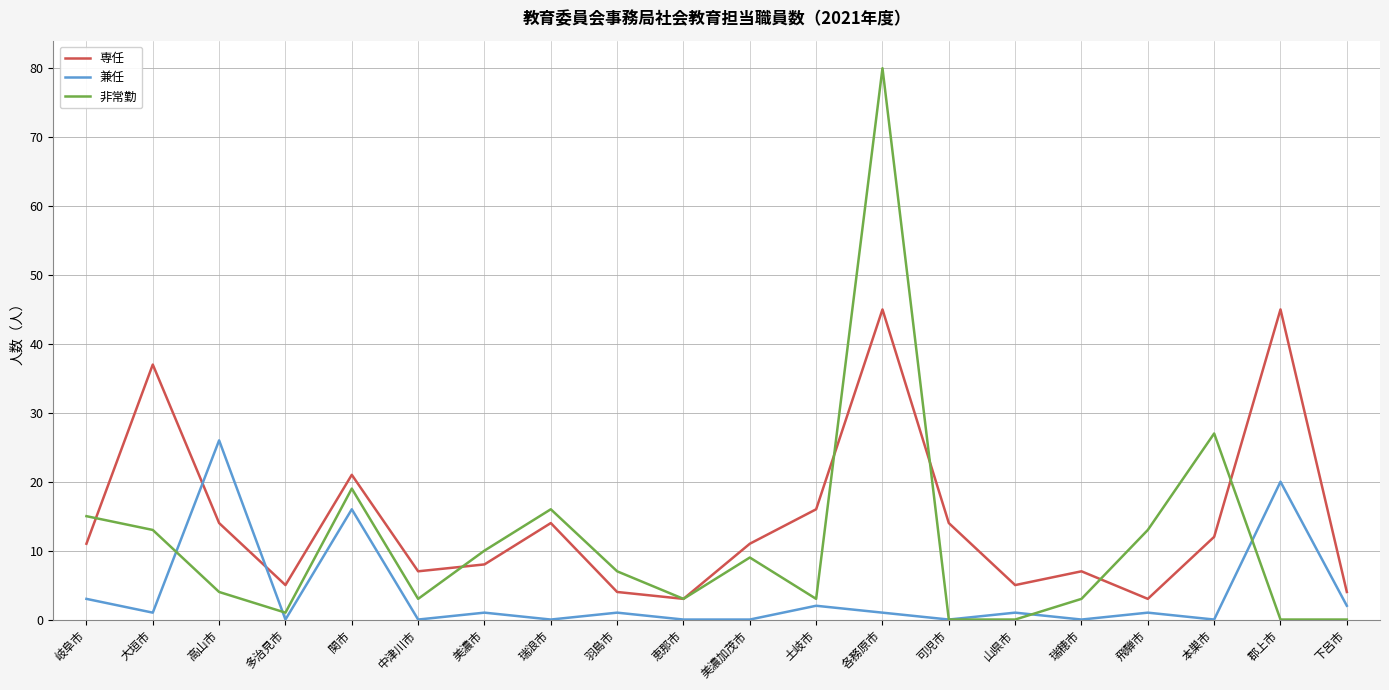

What is the highest value of the 非常勤 series?

80